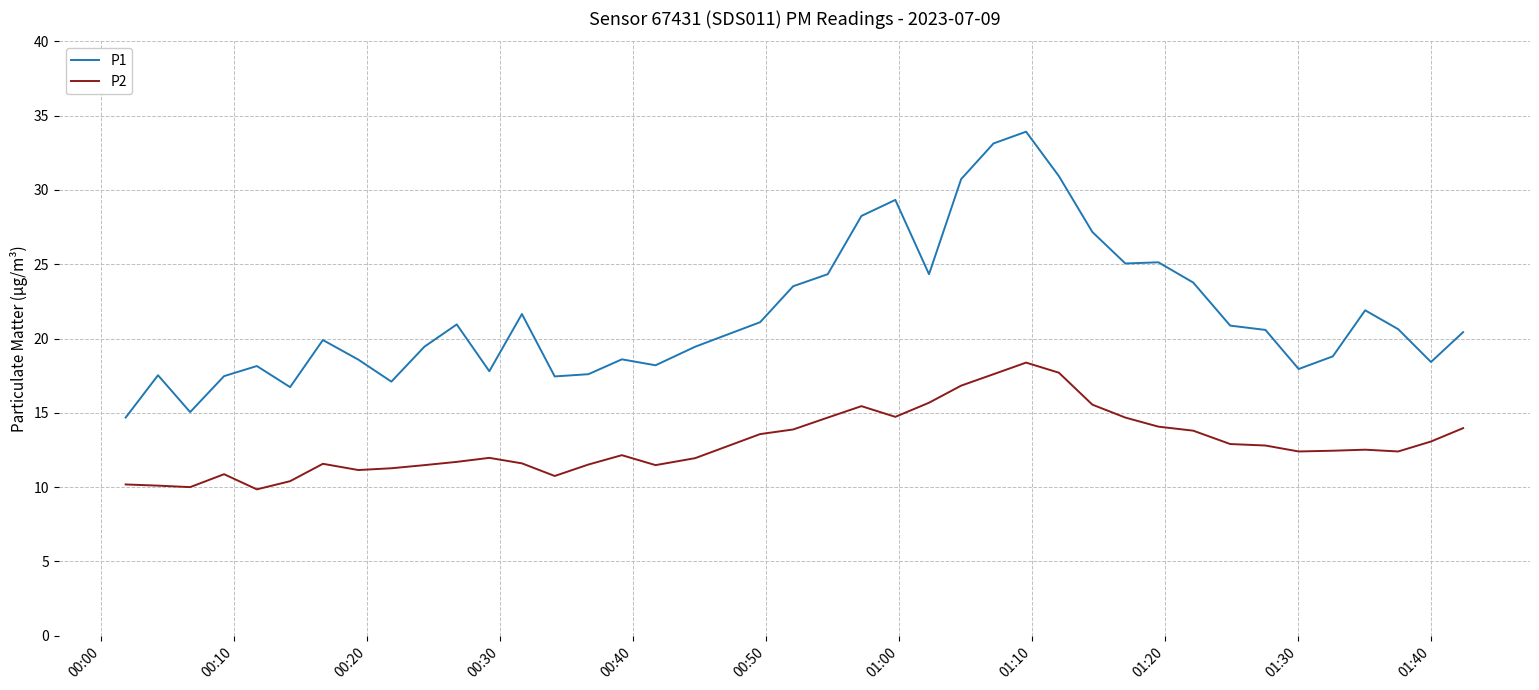

Rank the series by their average value, from highest to lowest.

P1, P2